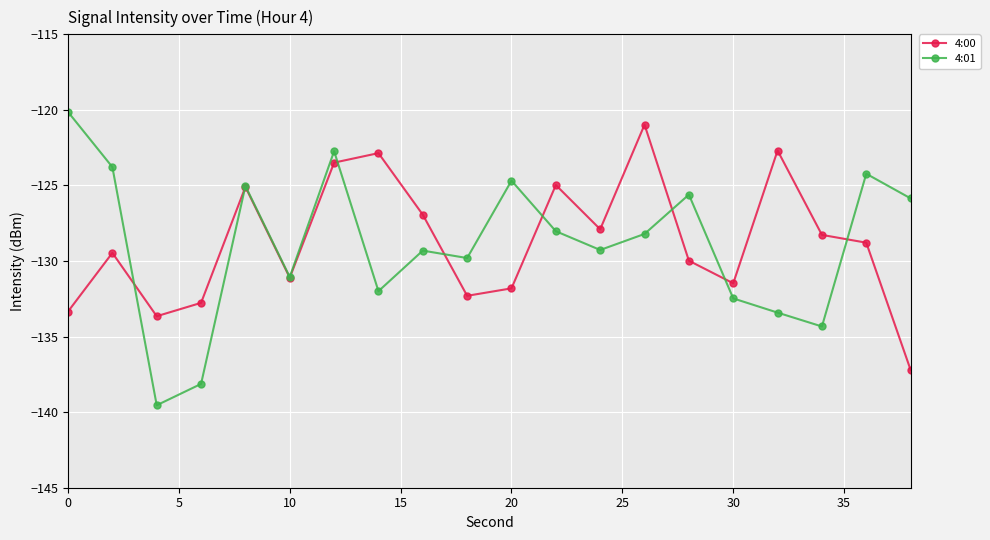

True or false: 4:00 has more than 2 interior local peaks.

True